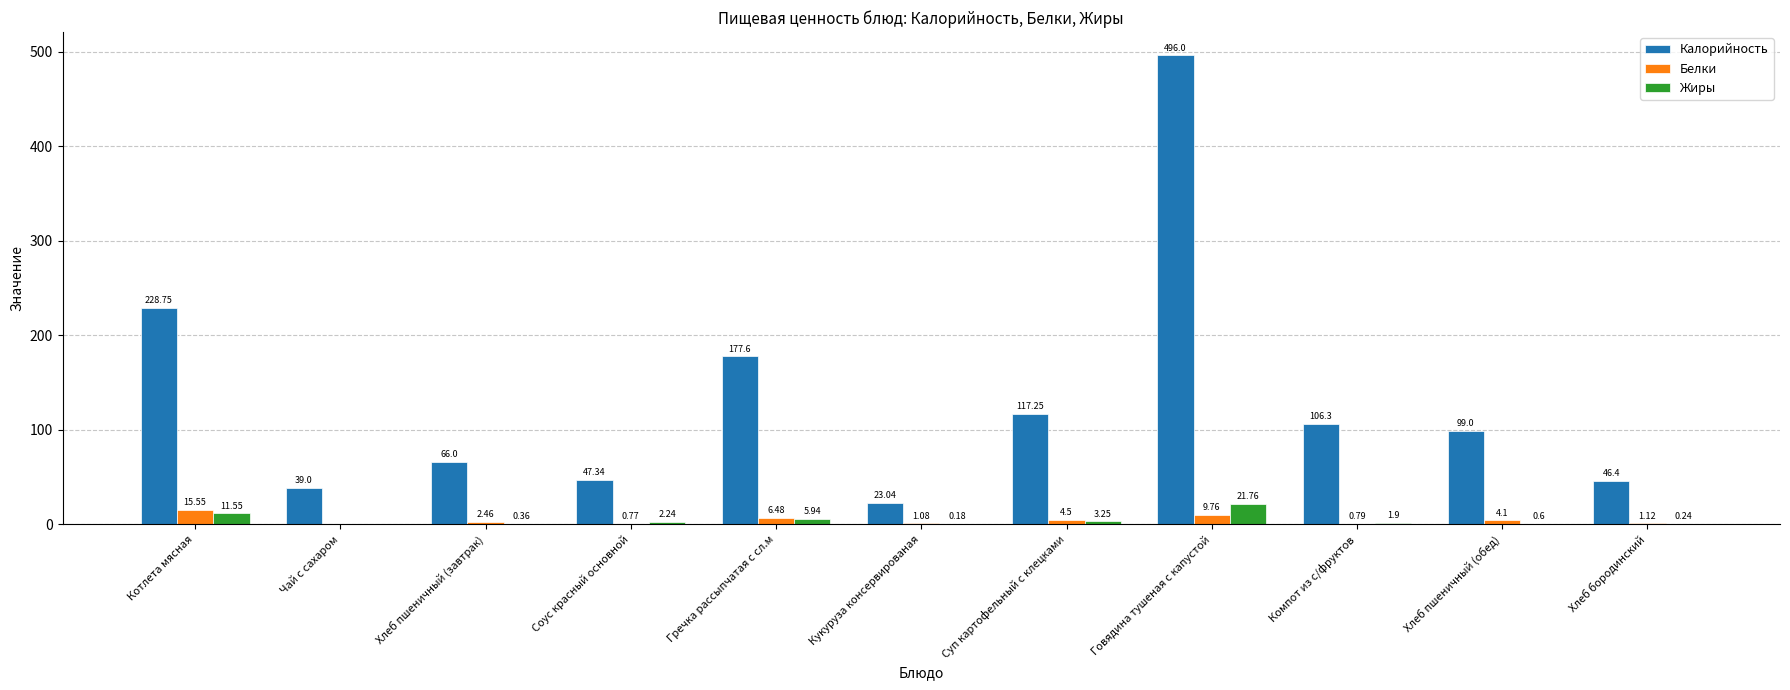

Which series has the largest total across all categories?

Калорийность